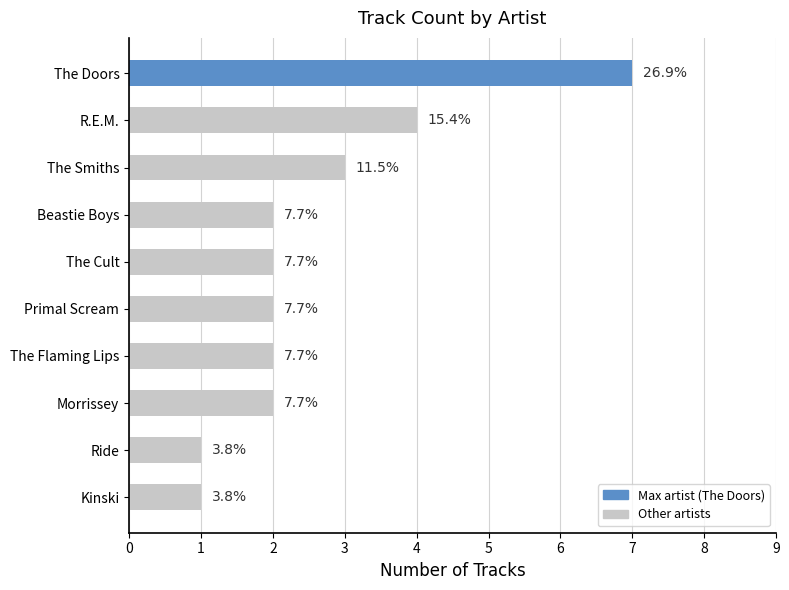

Rank the categories by value from lowest to highest.

Ride, Kinski, Beastie Boys, The Cult, Primal Scream, The Flaming Lips, Morrissey, The Smiths, R.E.M., The Doors